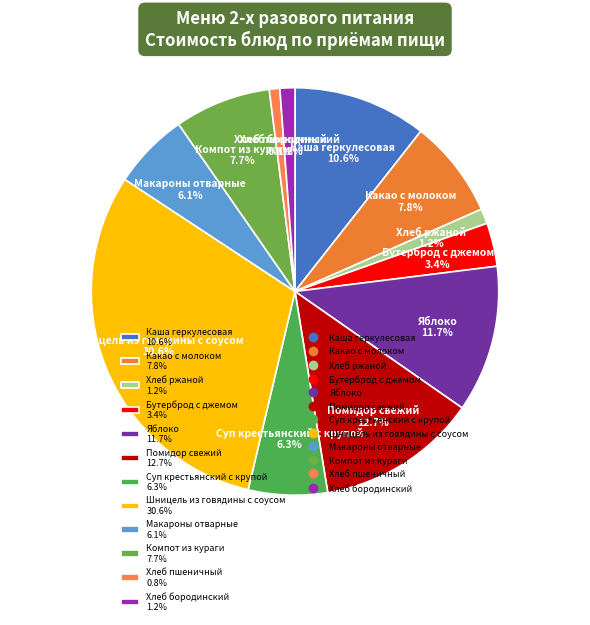

To the nearest percent, what is the average slice percentage?

8%